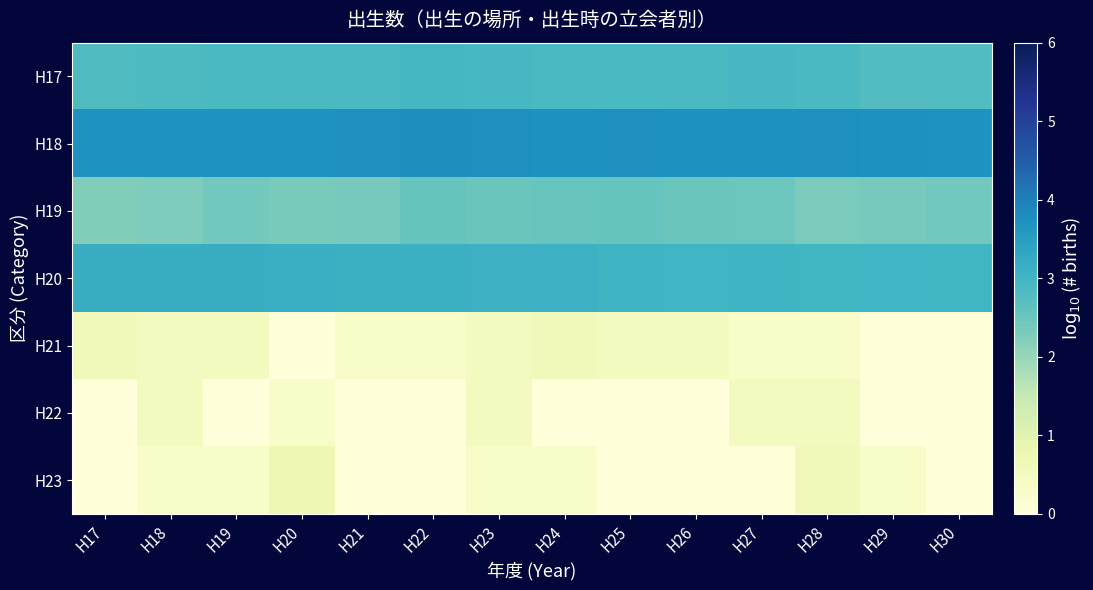

Which series has the largest total across all categories?

H18